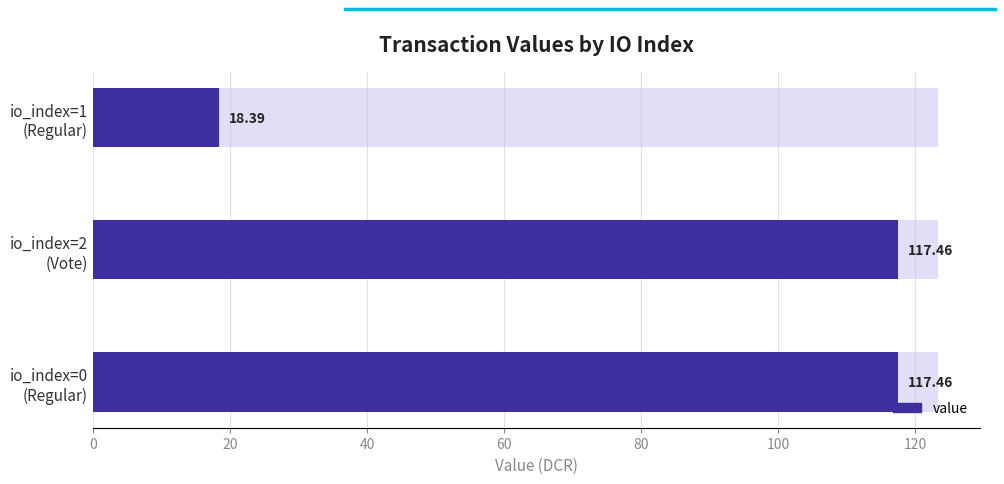

What is the difference between the maximum and minimum values?

99.1